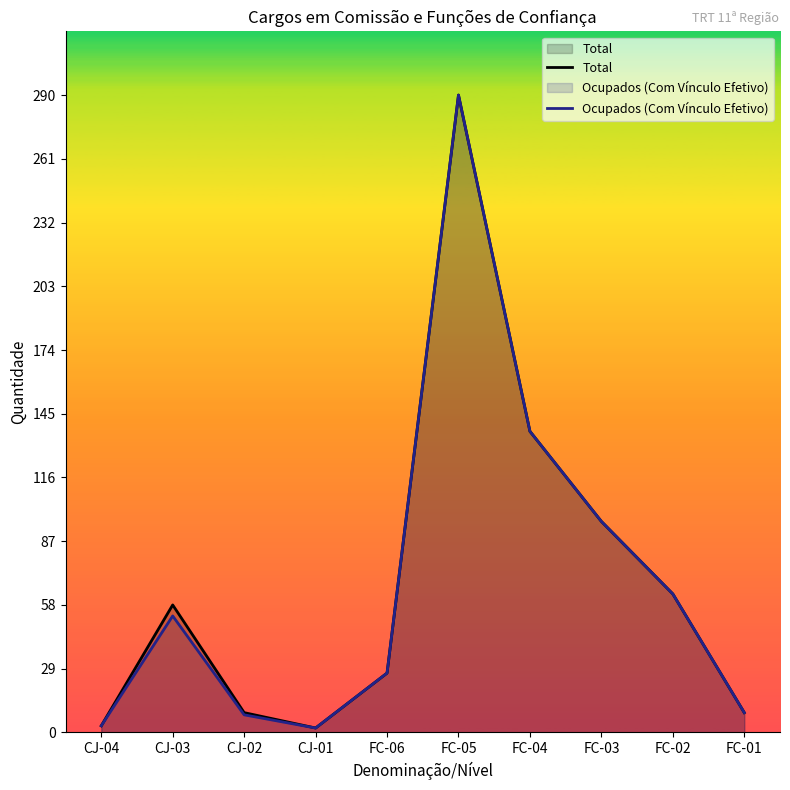

At which category is the sum across all series the highest?

FC-05